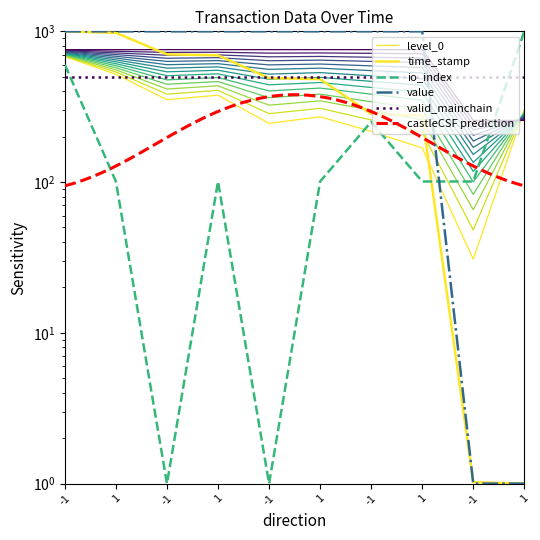

Which category has the highest value in the value series?

-1